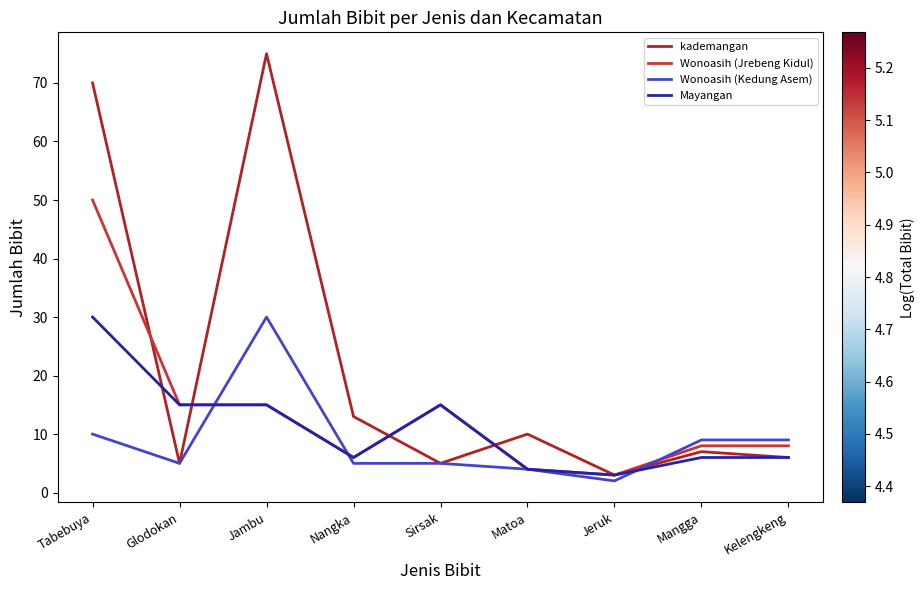

What is the label of the 2nd point from the left?

Glodokan